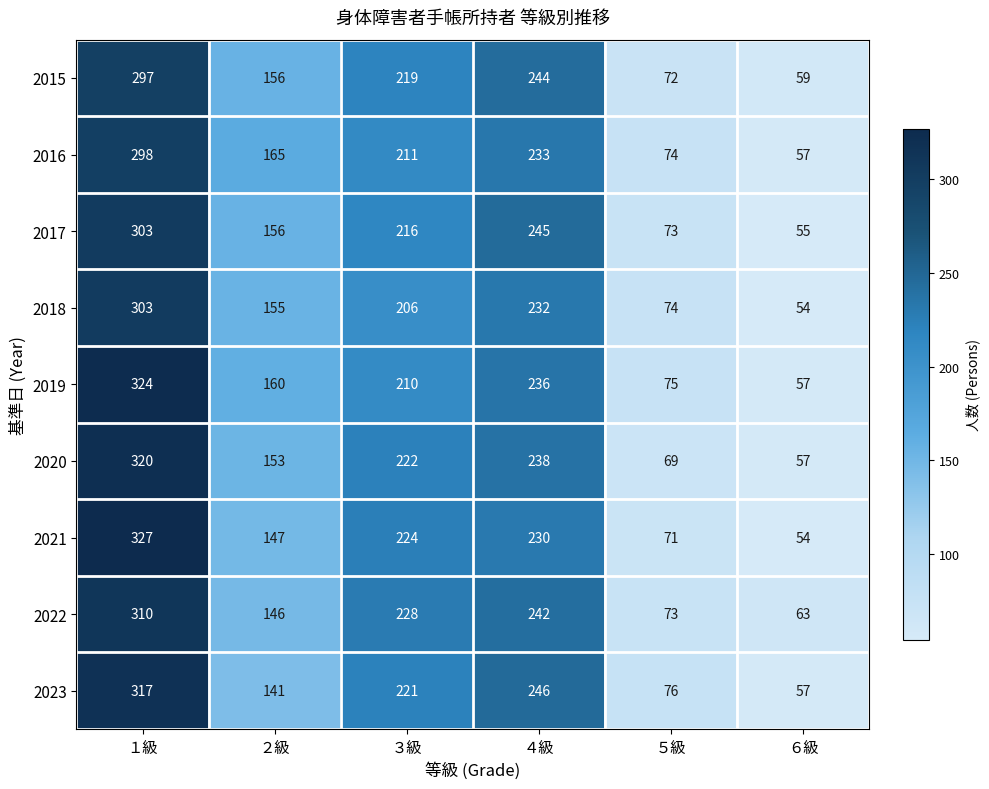

Which category has the lowest value across all series?

６級